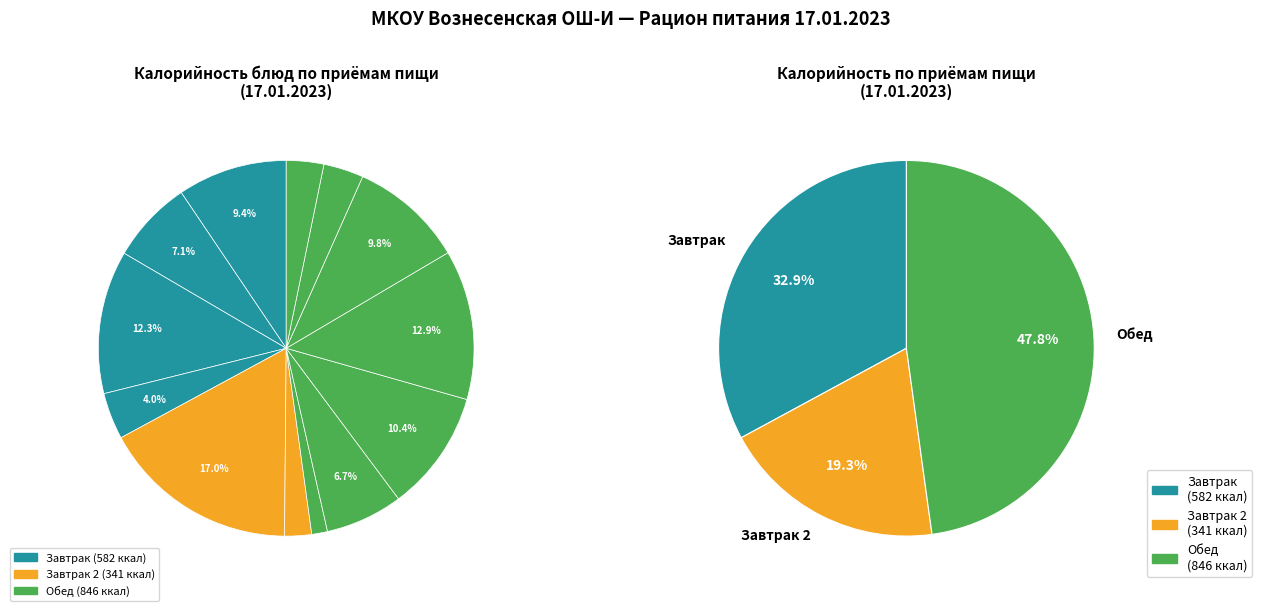

How many segments does this pie chart have?

13